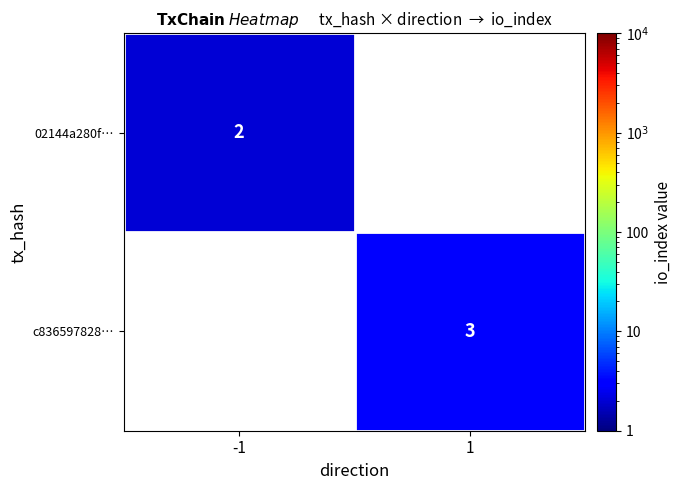

Is it true that c836597828… equals 3 at 1?

True